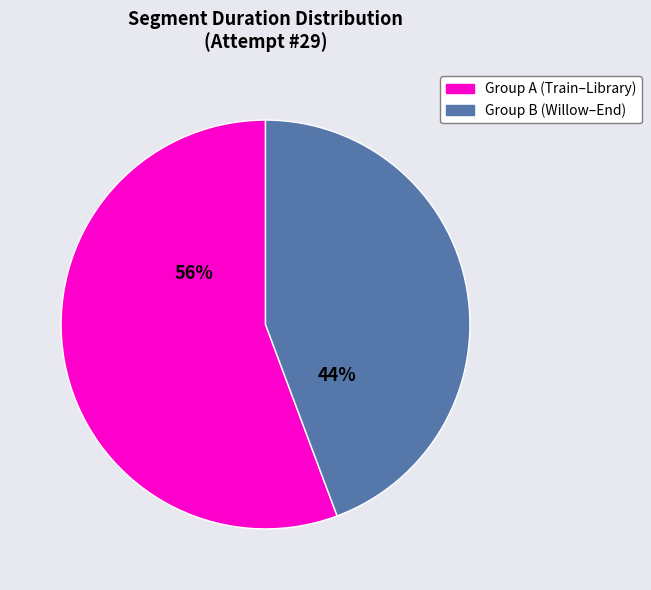

Does any single category account for the majority?

Yes